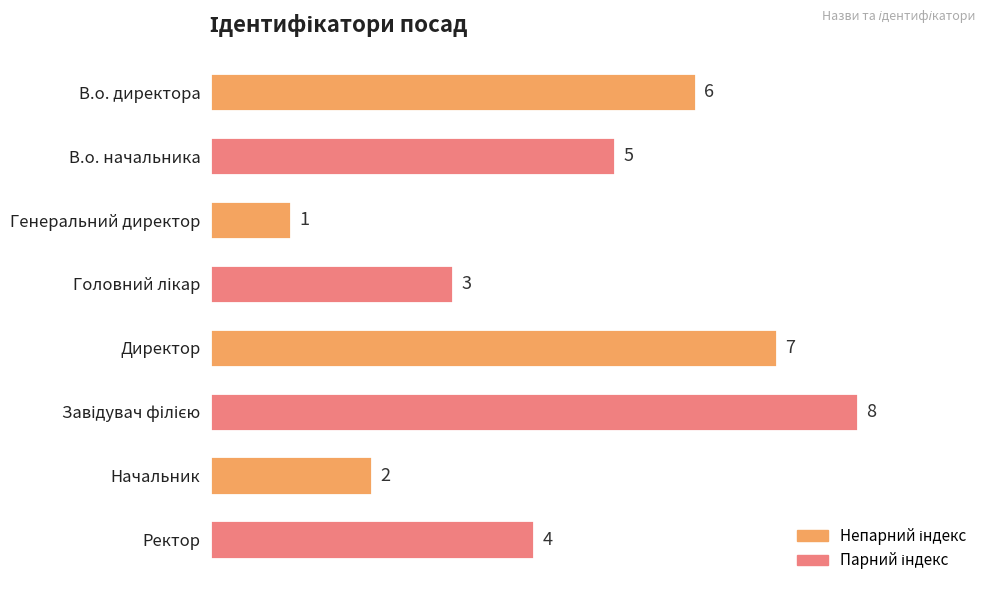

True or false: the data shows 9 at В.о. директора.

False